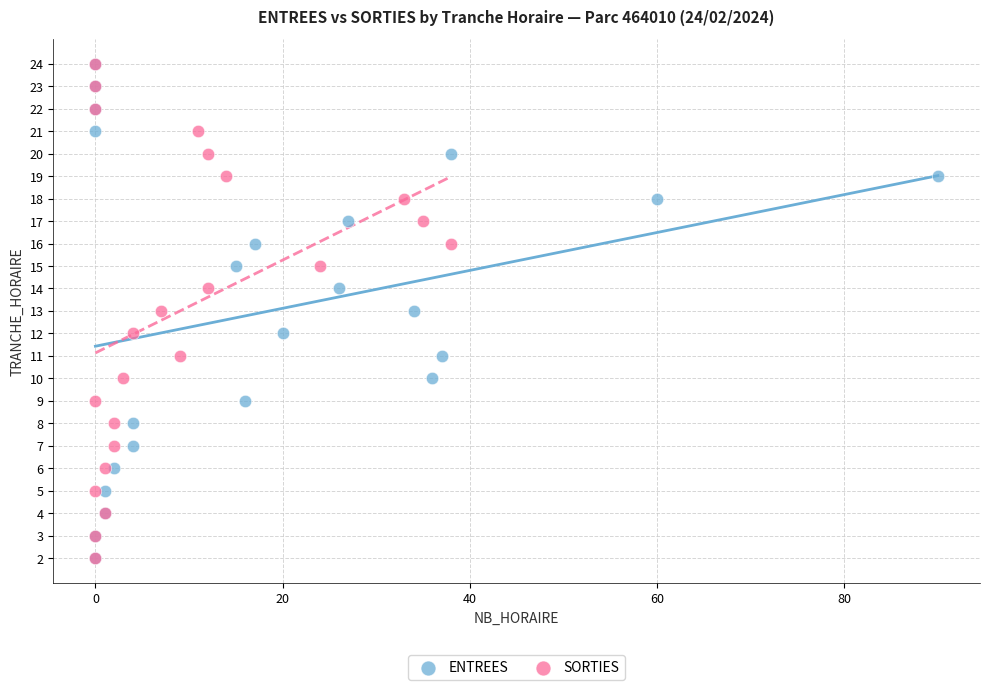

What are all the series names shown in the legend?

ENTREES, SORTIES